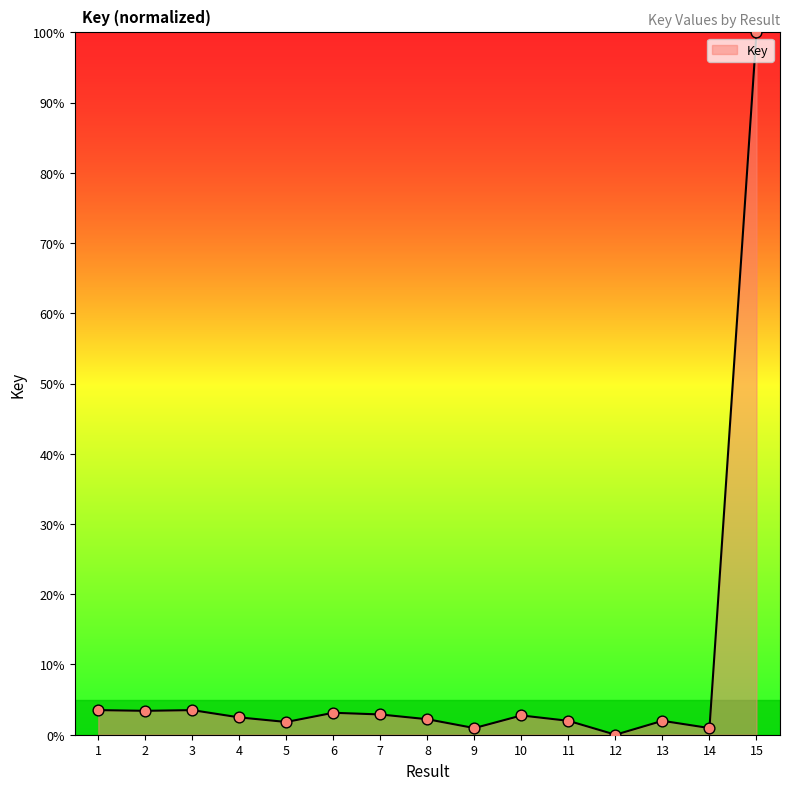

Between 11 and 6, which is larger?

6